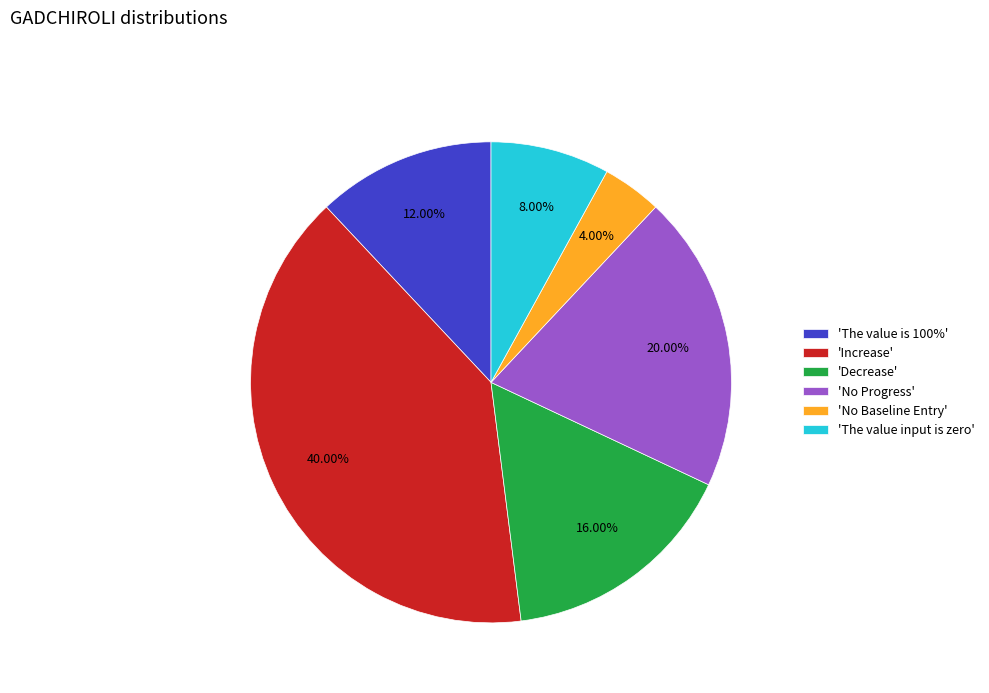

Combined, do 'The value is 100%' and 'The value input is zero' account for over 50%?

No